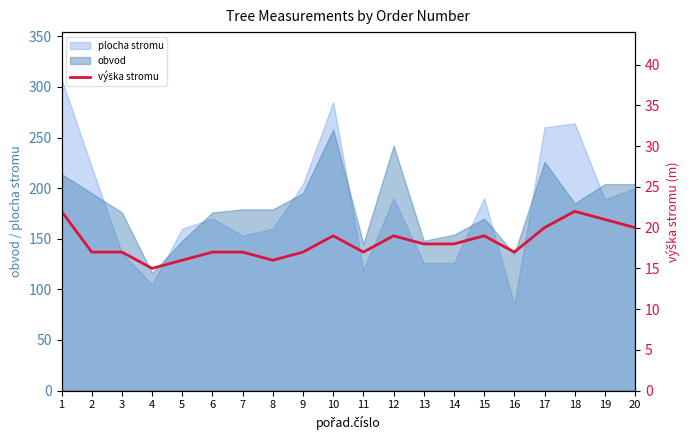

What is the maximum value for plocha stromu?

308